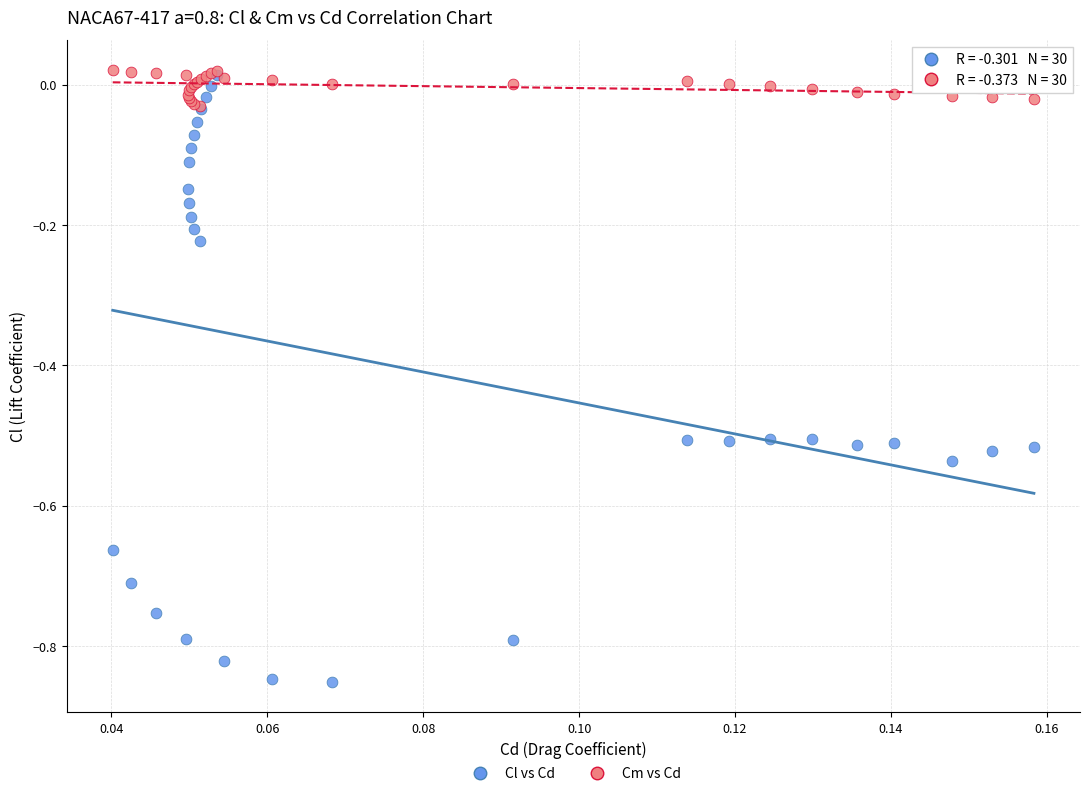

What are all the series names shown in the legend?

Cl vs Cd, Cm vs Cd